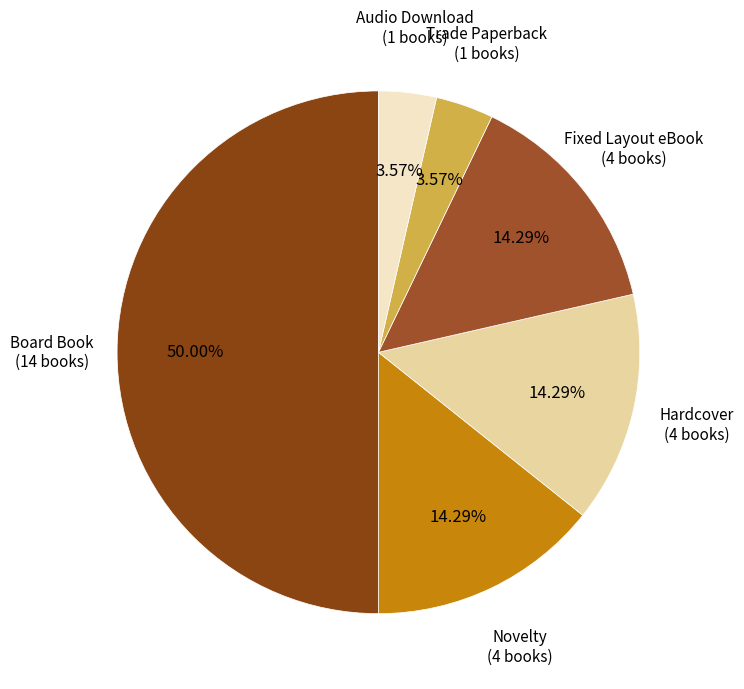

Count the number of slices in the pie.

6